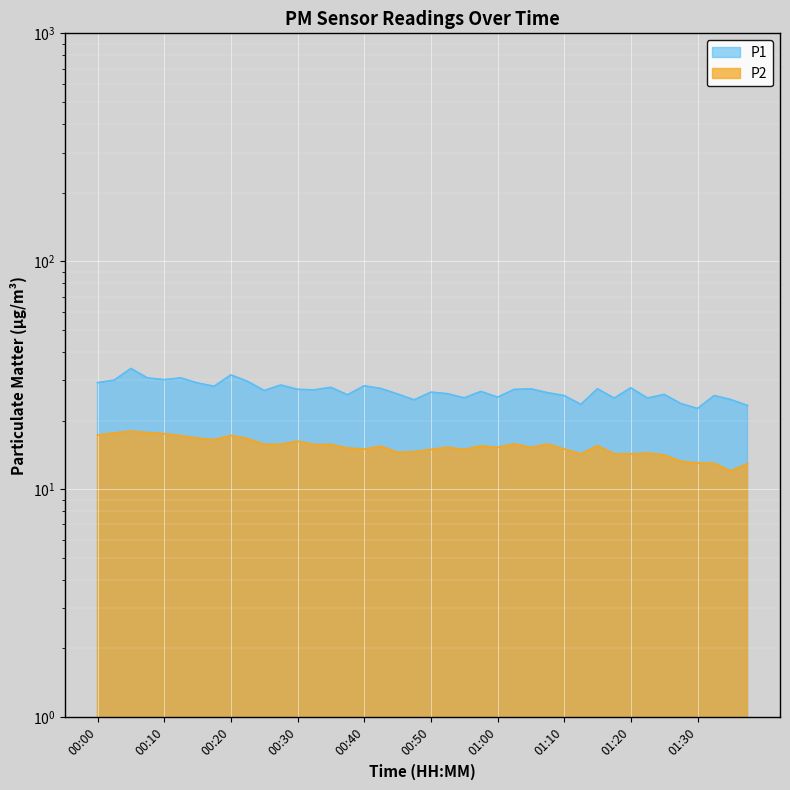

What is the label of the 37th point from the left?

01:30